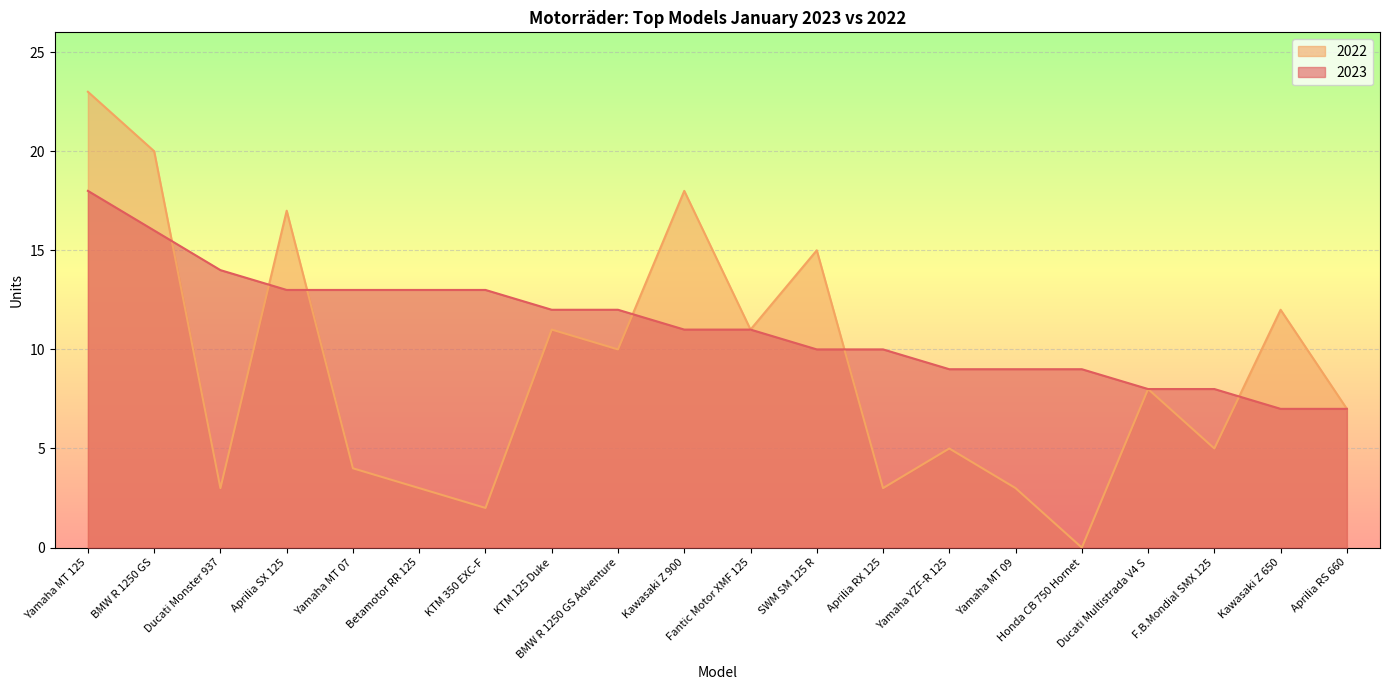

In 2022, how many points are lower than both neighbors (excluding endpoints)?

7